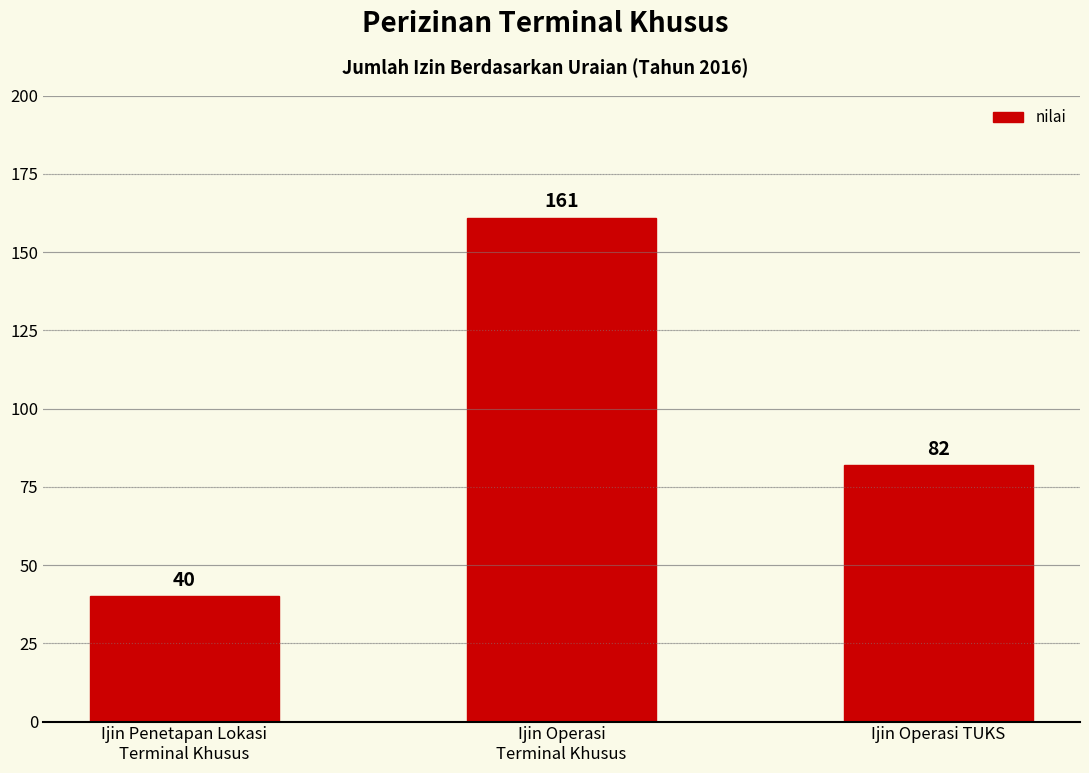

What is the average value?

94